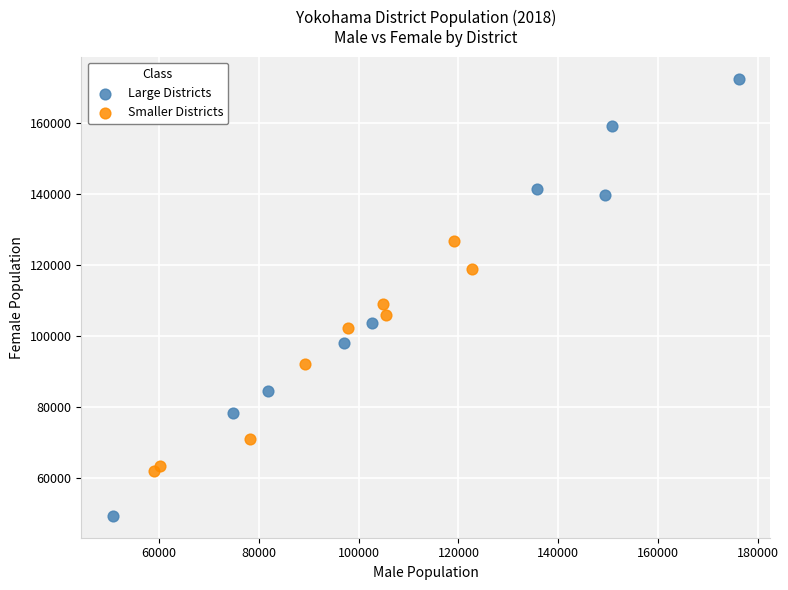

What are all the series names shown in the legend?

Large Districts, Smaller Districts